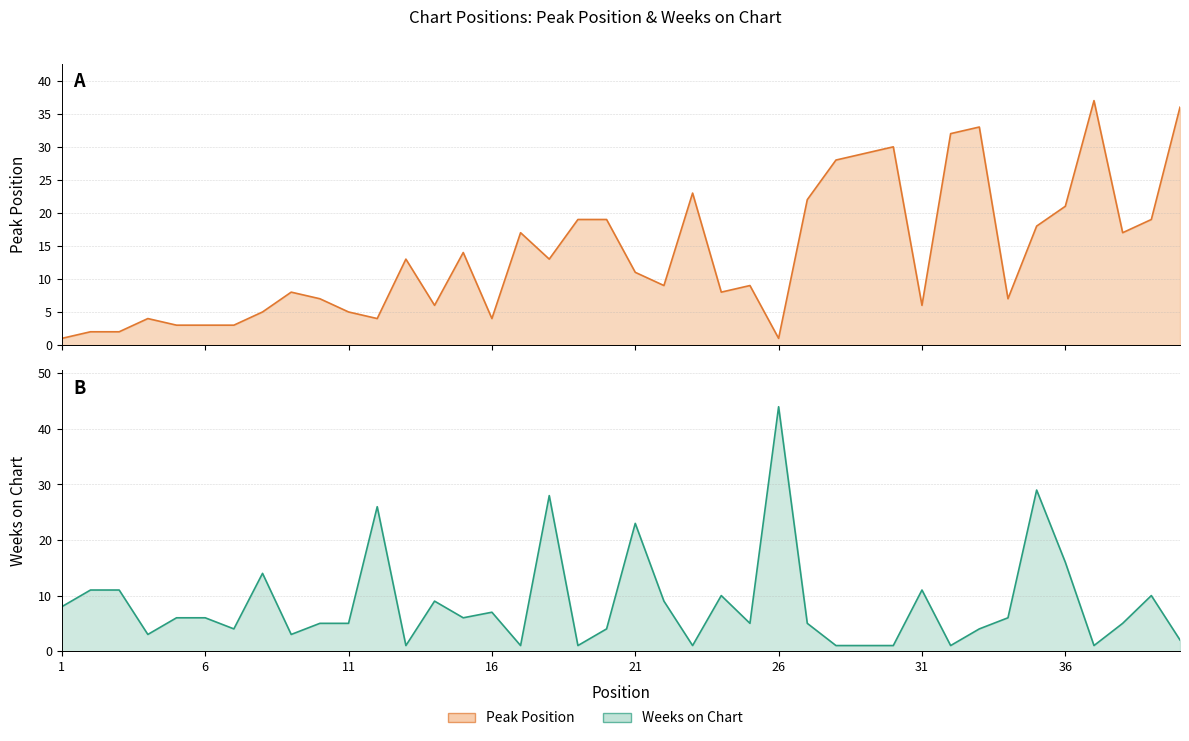

Rank the categories by Weeks on Chart value from lowest to highest.

13, 17, 19, 23, 28, 29, 30, 32, 37, 40, 4, 9, 7, 20, 33, 10, 11, 25, 27, 38, 5, 6, 15, 34, 16, 1, 14, 22, 24, 39, 2, 3, 31, 8, 36, 21, 12, 18, 35, 26